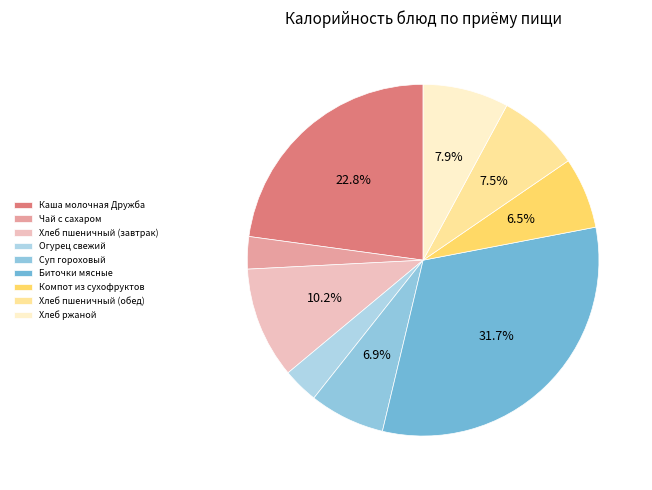

Between Каша молочная Дружба and Суп гороховый, which is larger?

Каша молочная Дружба